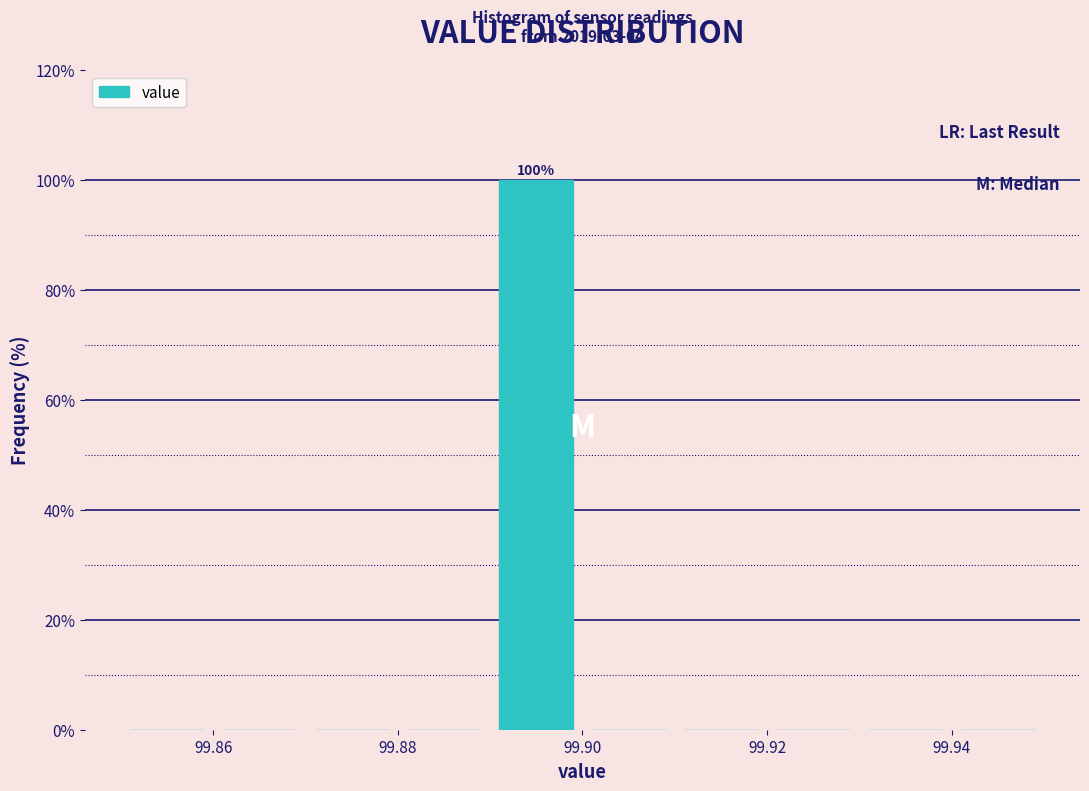

Which range on the x-axis has the tallest bar?

99.89 to 99.90